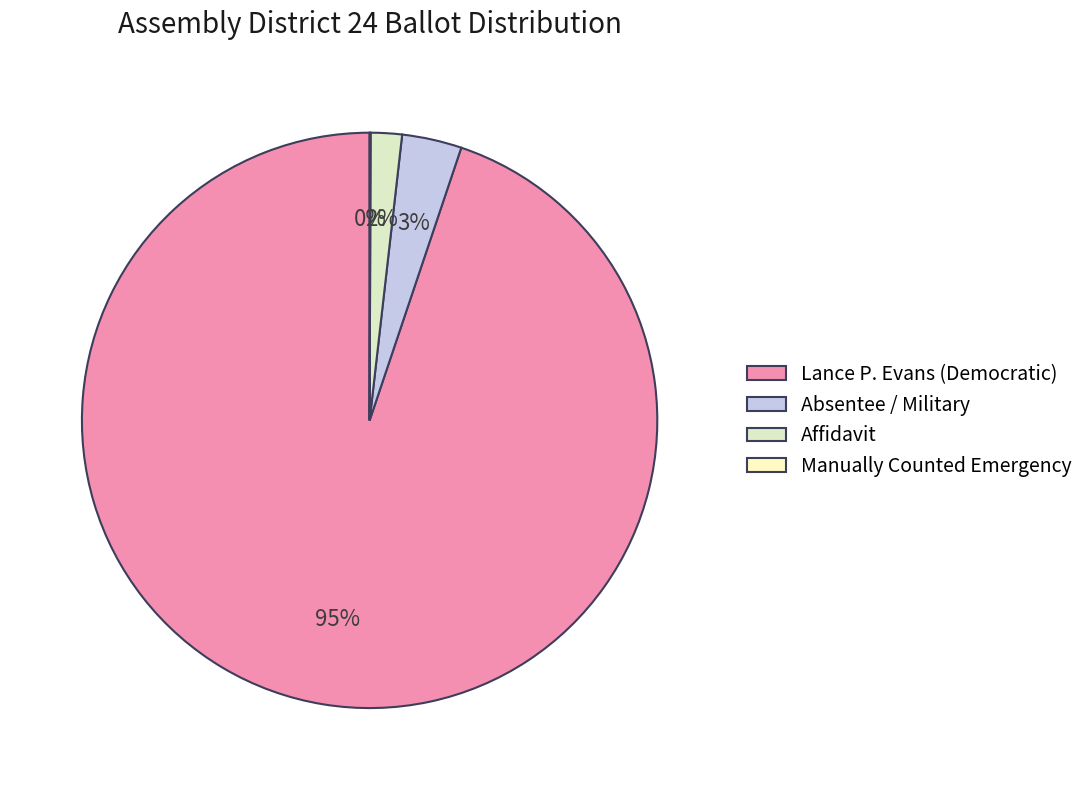

Which has a higher value, Absentee / Military or Affidavit?

Absentee / Military